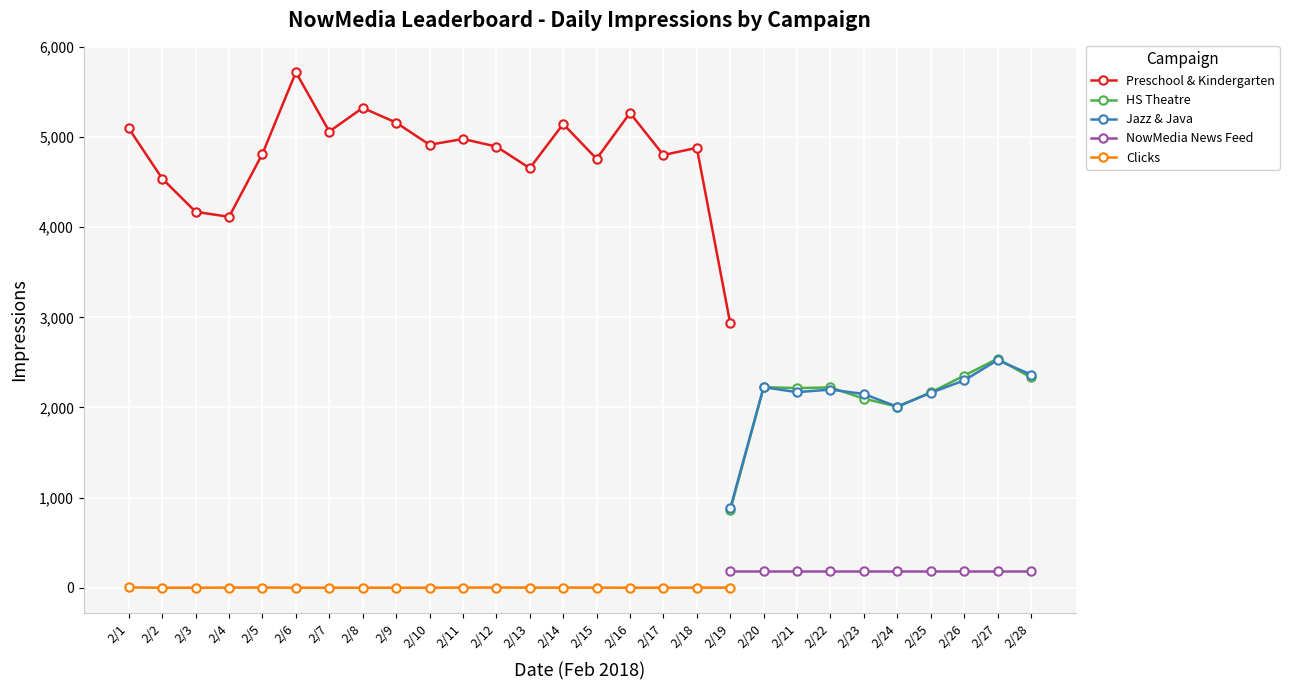

True or false: NowMedia News Feed and HS Theatre intersect in this chart.

False